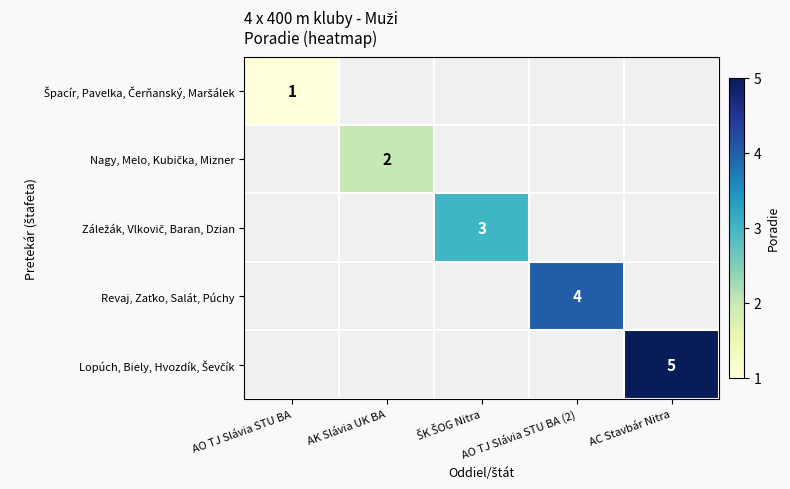

How many data points does each series have?

5